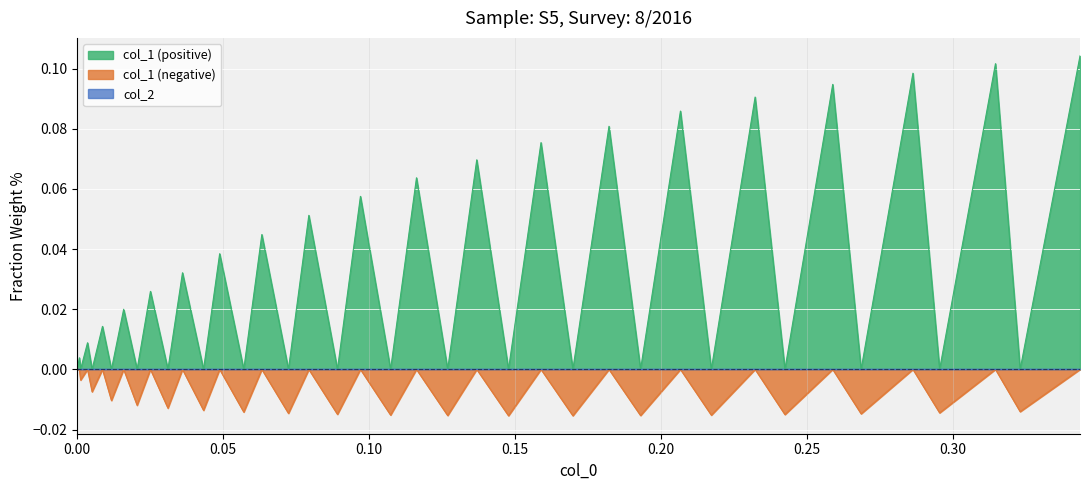

Which series has the widest spread of values?

col_1 (positive)